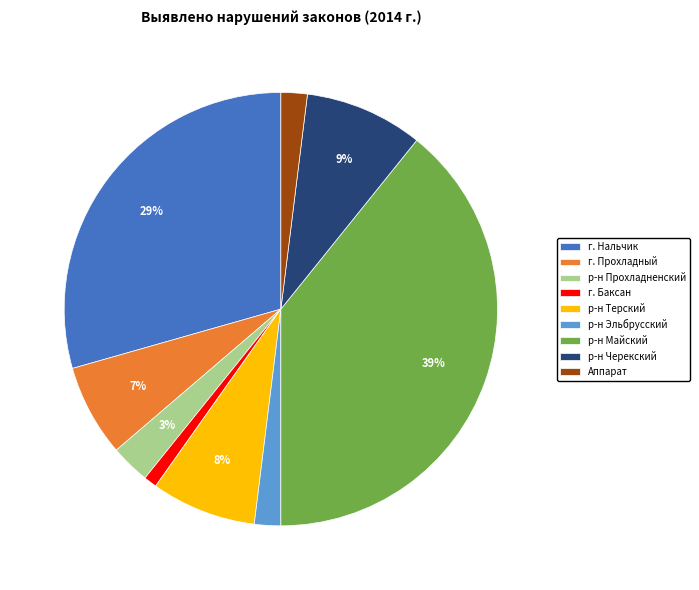

To the nearest percent, what is the combined percentage of р-н Терский and р-н Эльбрусский?

10%